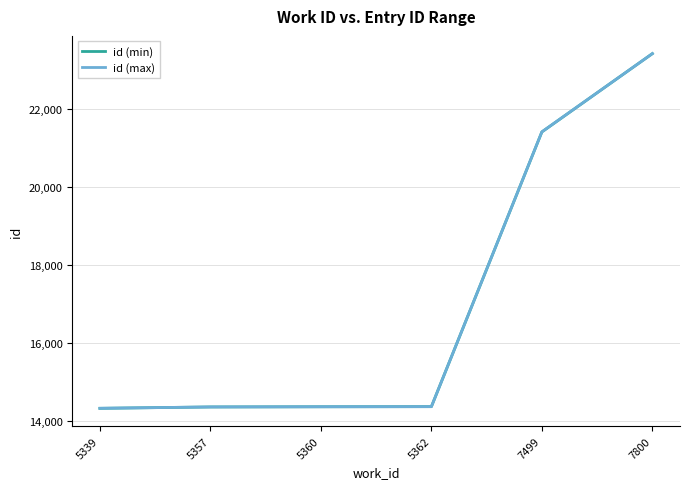

Which series has the widest spread of values?

id (min)